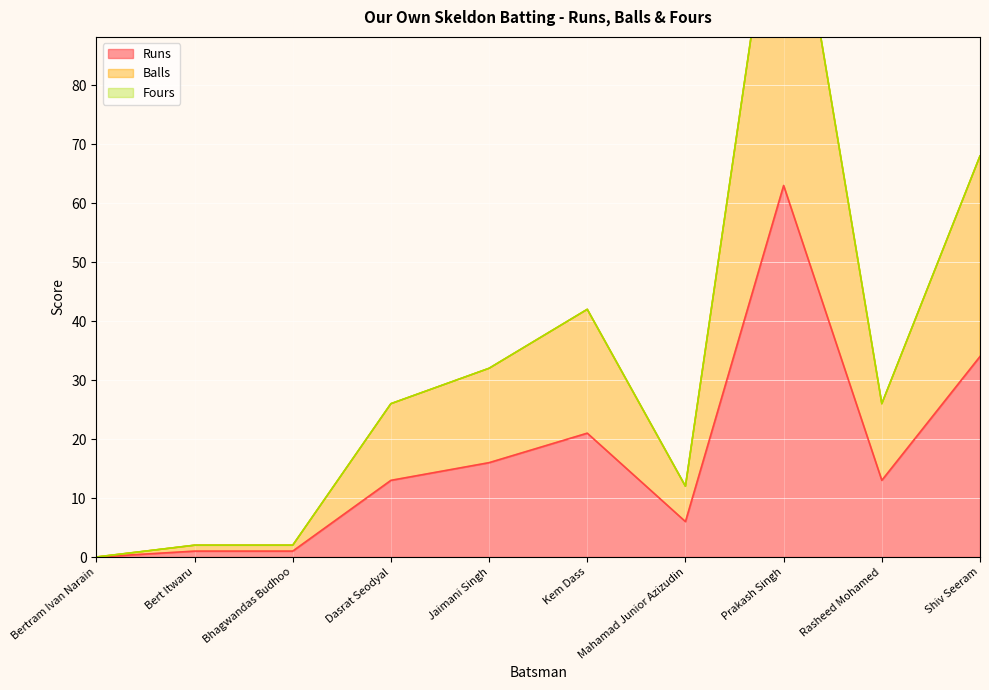

In Balls, how many points are higher than both neighbors (excluding endpoints)?

2